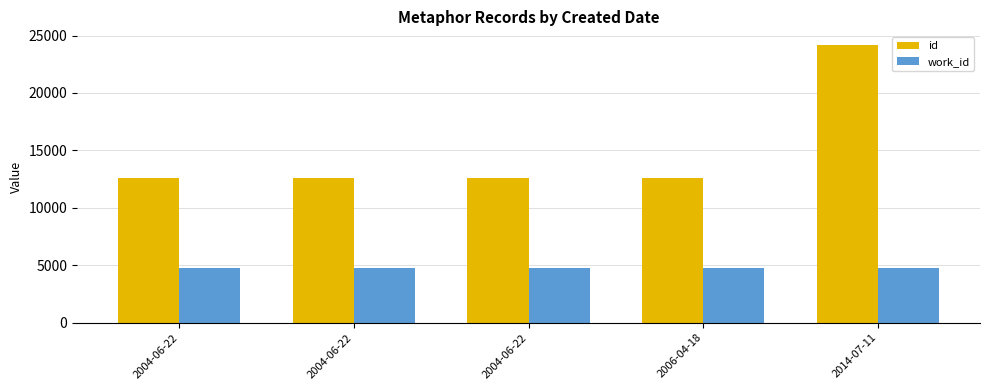

What is the difference between the highest and lowest values at 2004-06-22?

7825